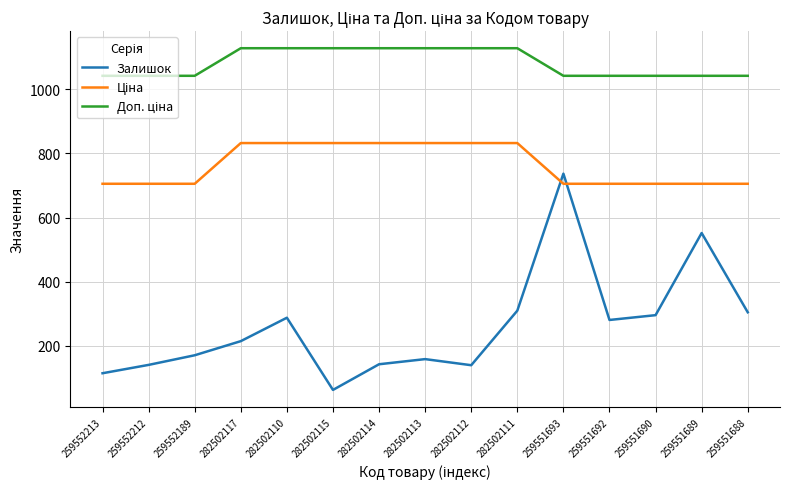

What position from the right is 282502113?

8